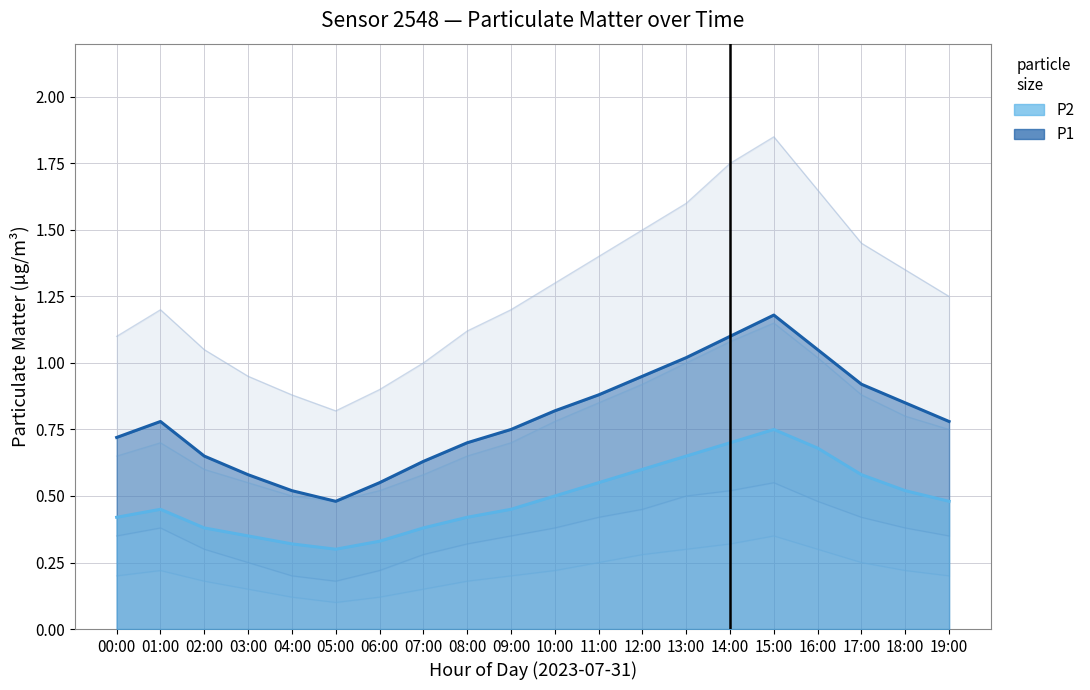

What is the average value of the P1 series?

0.8